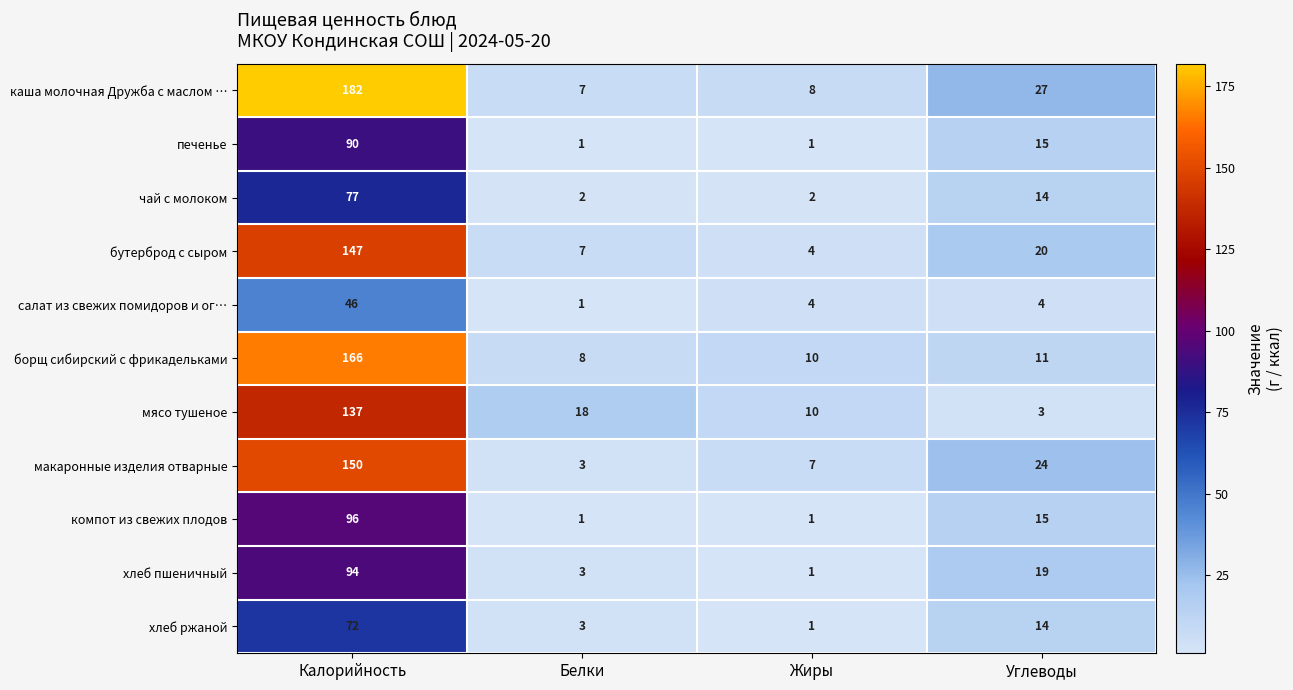

What is the difference between the highest and lowest values at Калорийность?

136